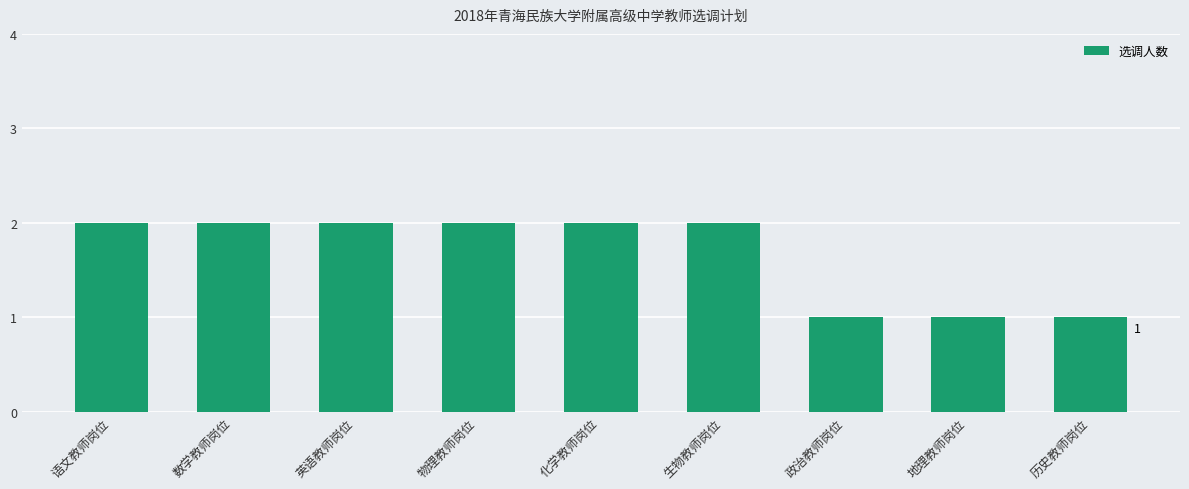

Is it true that the value at 历史教师岗位 is 1?

True